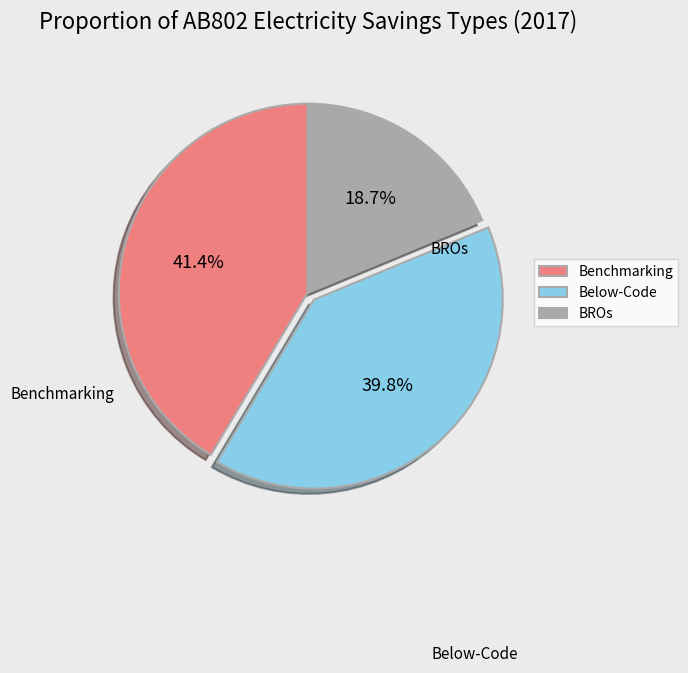

What percentage is the Benchmarking slice, to the nearest percent?

41%